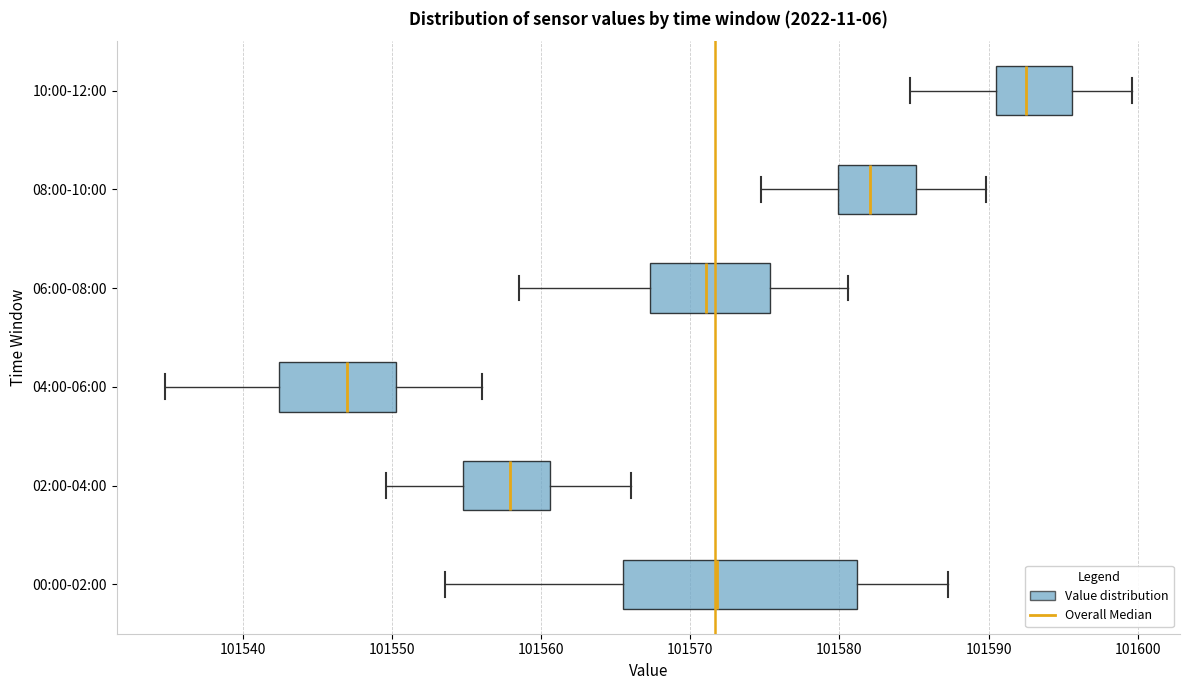

Reading bottom to top, read every box against the x-axis: the position of its median line, the range the box covers, and the ends of its whiskers. The values are not printed on the chart, so give them approximately, as read against the axis.

00:00-02:00: median 101572, box 101565 to 101581, whiskers 101554 to 101587
02:00-04:00: median 101558, box 101555 to 101561, whiskers 101550 to 101566
04:00-06:00: median 101547, box 101542 to 101550, whiskers 101535 to 101556
06:00-08:00: median 101571, box 101567 to 101575, whiskers 101559 to 101581
08:00-10:00: median 101582, box 101580 to 101585, whiskers 101575 to 101590
10:00-12:00: median 101592, box 101590 to 101596, whiskers 101585 to 101600